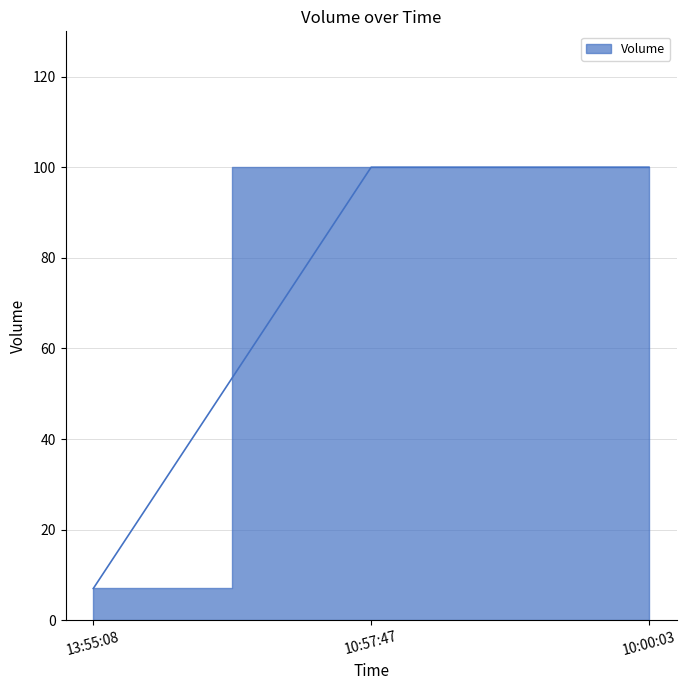

What is the value of the 1st point from the left?

7